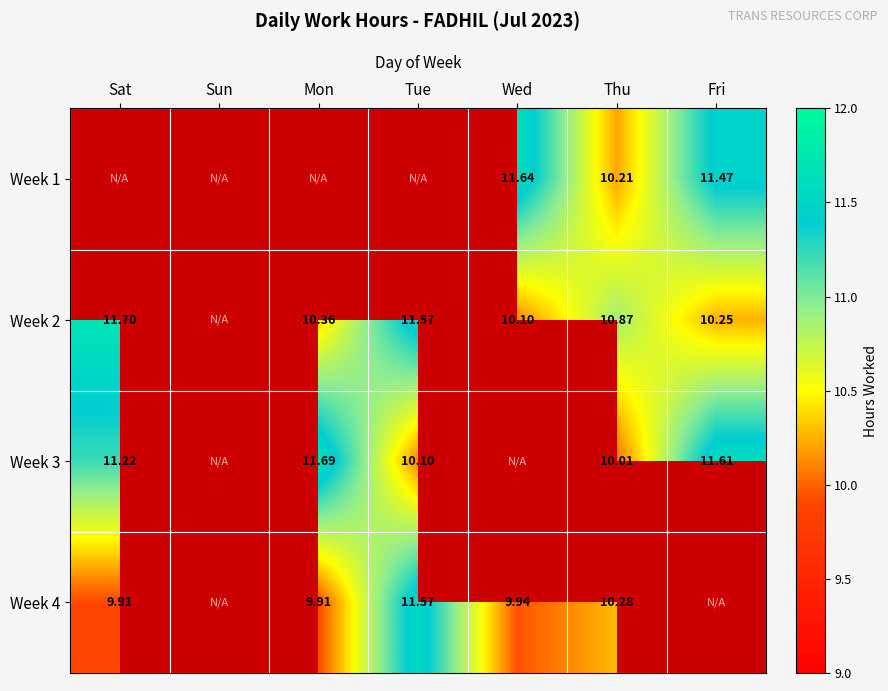

Is the value of Week 2 at Sat greater than the value of Week 3 at Fri?

Yes